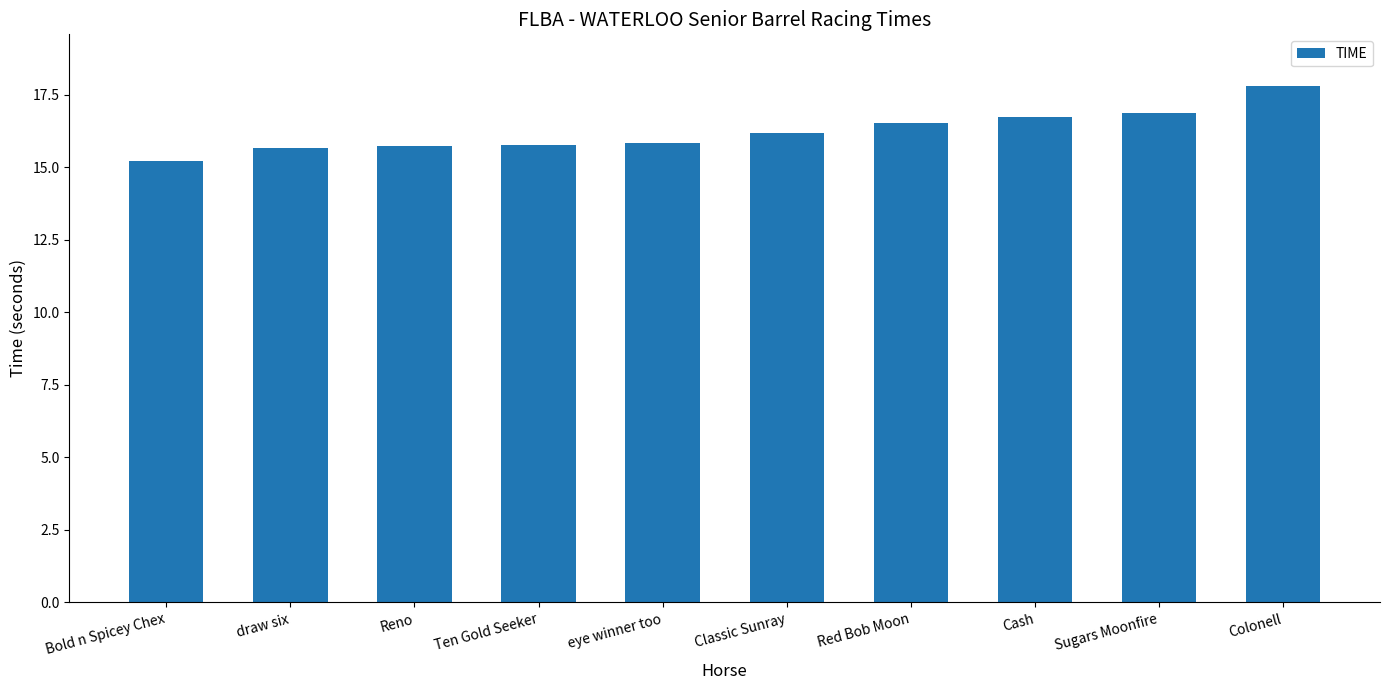

What is the label of the 10th bar from the right?

Bold n Spicey Chex